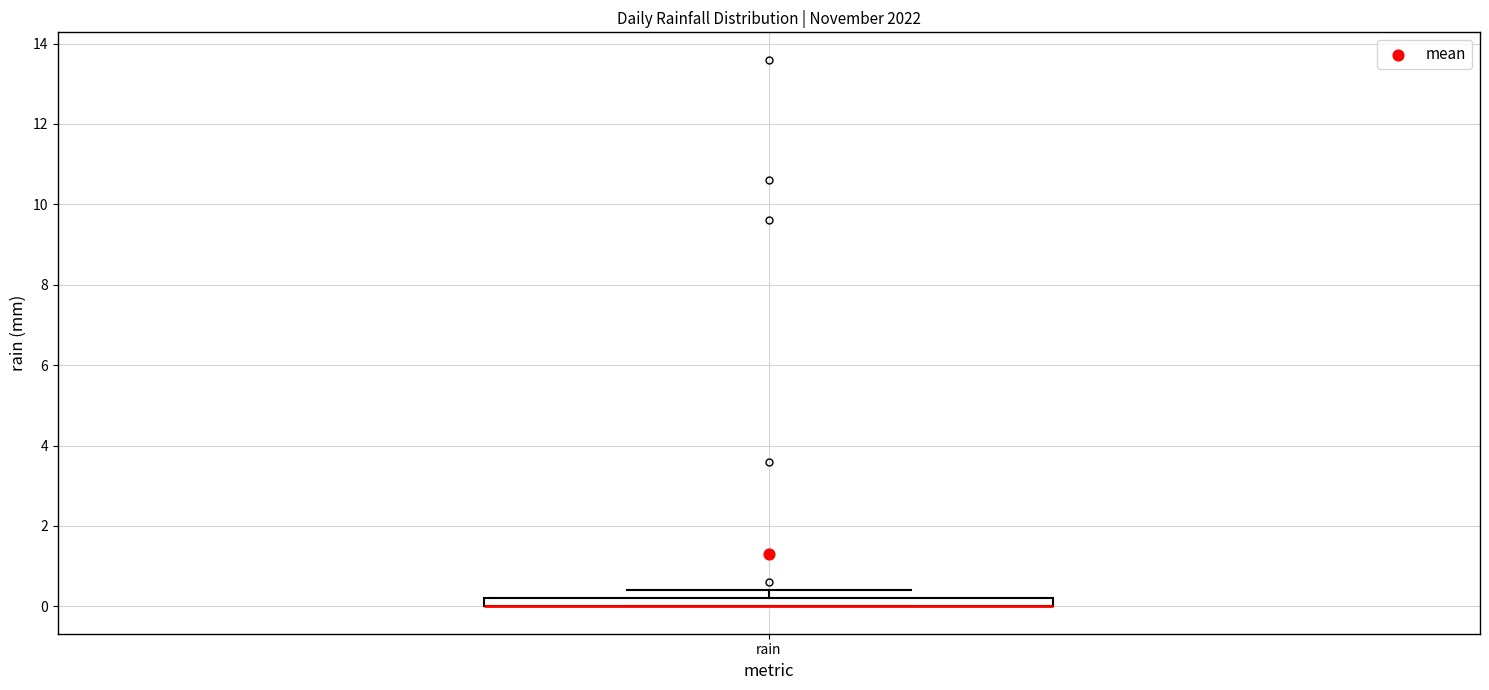

Where is the upper edge of the box for rain on the y-axis? The values are not printed on the chart, so give them approximately, as read against the axis.

0.2